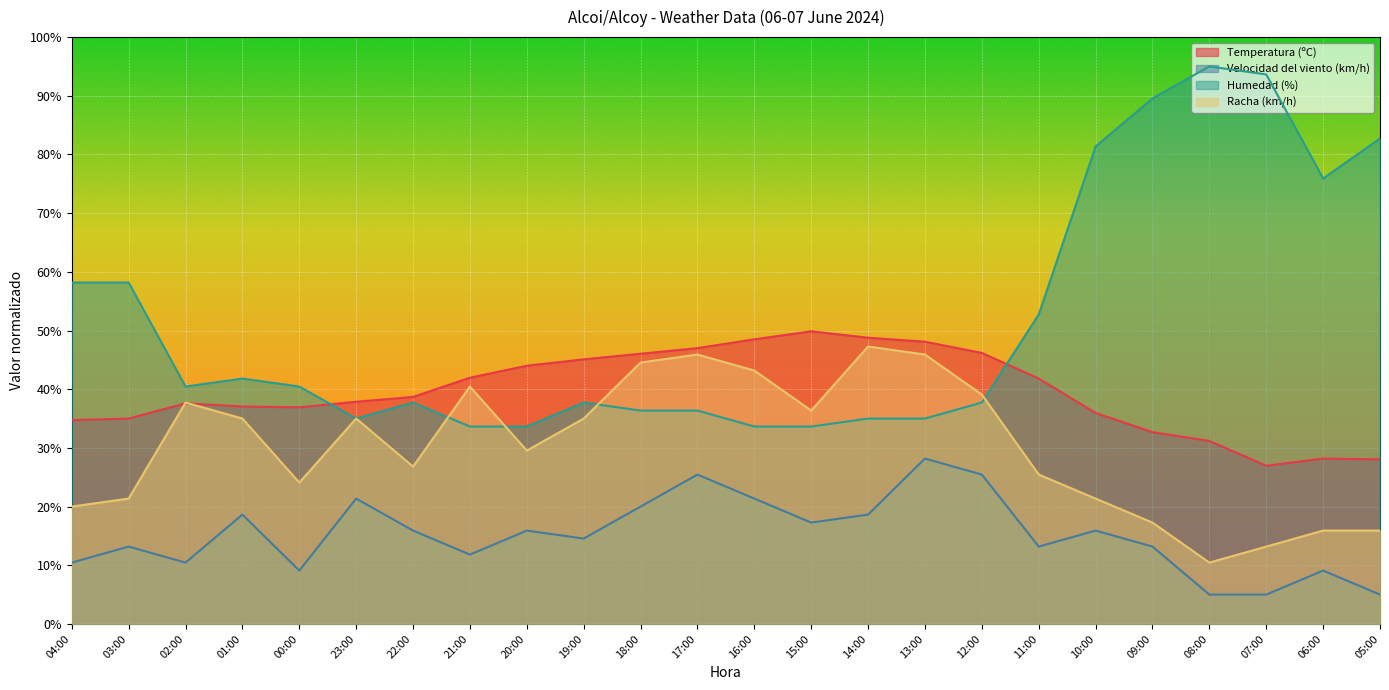

List the labels in order of Velocidad del viento (km/h) value, smallest first.

08:00, 07:00, 05:00, 00:00, 06:00, 04:00, 02:00, 21:00, 03:00, 11:00, 09:00, 19:00, 22:00, 20:00, 10:00, 15:00, 01:00, 14:00, 18:00, 23:00, 16:00, 17:00, 12:00, 13:00